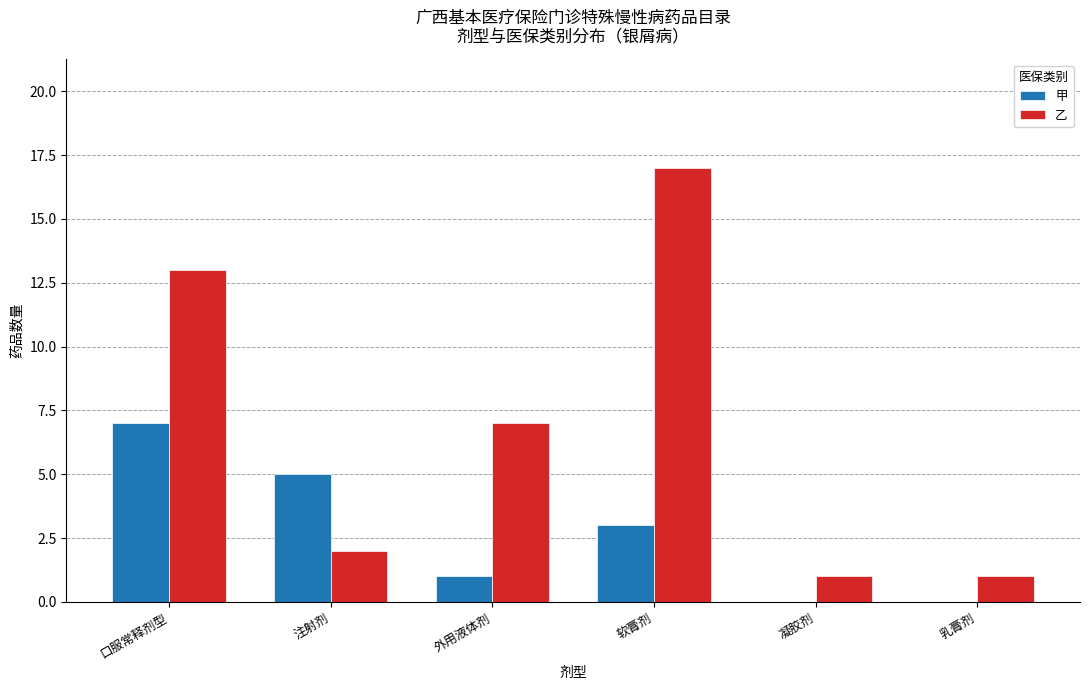

Read the 甲 value at 外用液体剂.

1